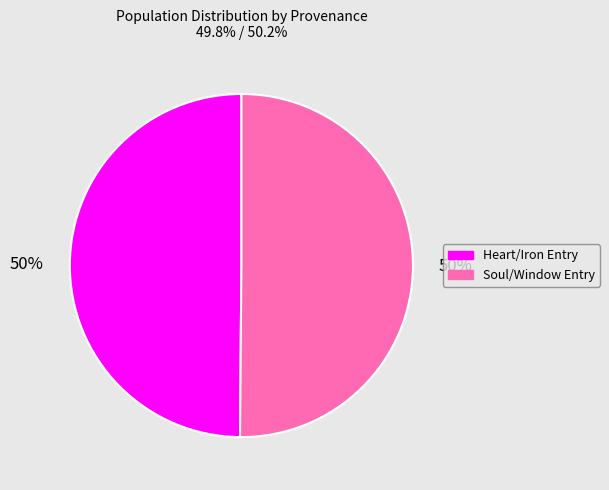

To the nearest percent, what is the average slice percentage?

50%